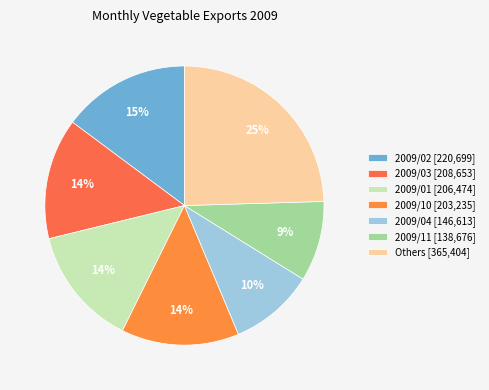

Does any single category account for the majority?

No